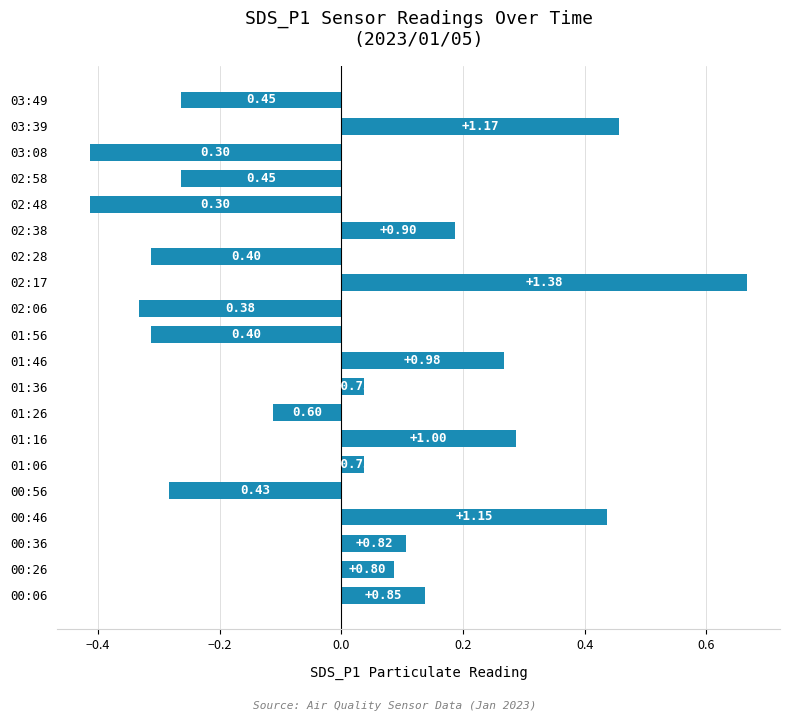

How many bars are there in total?

20